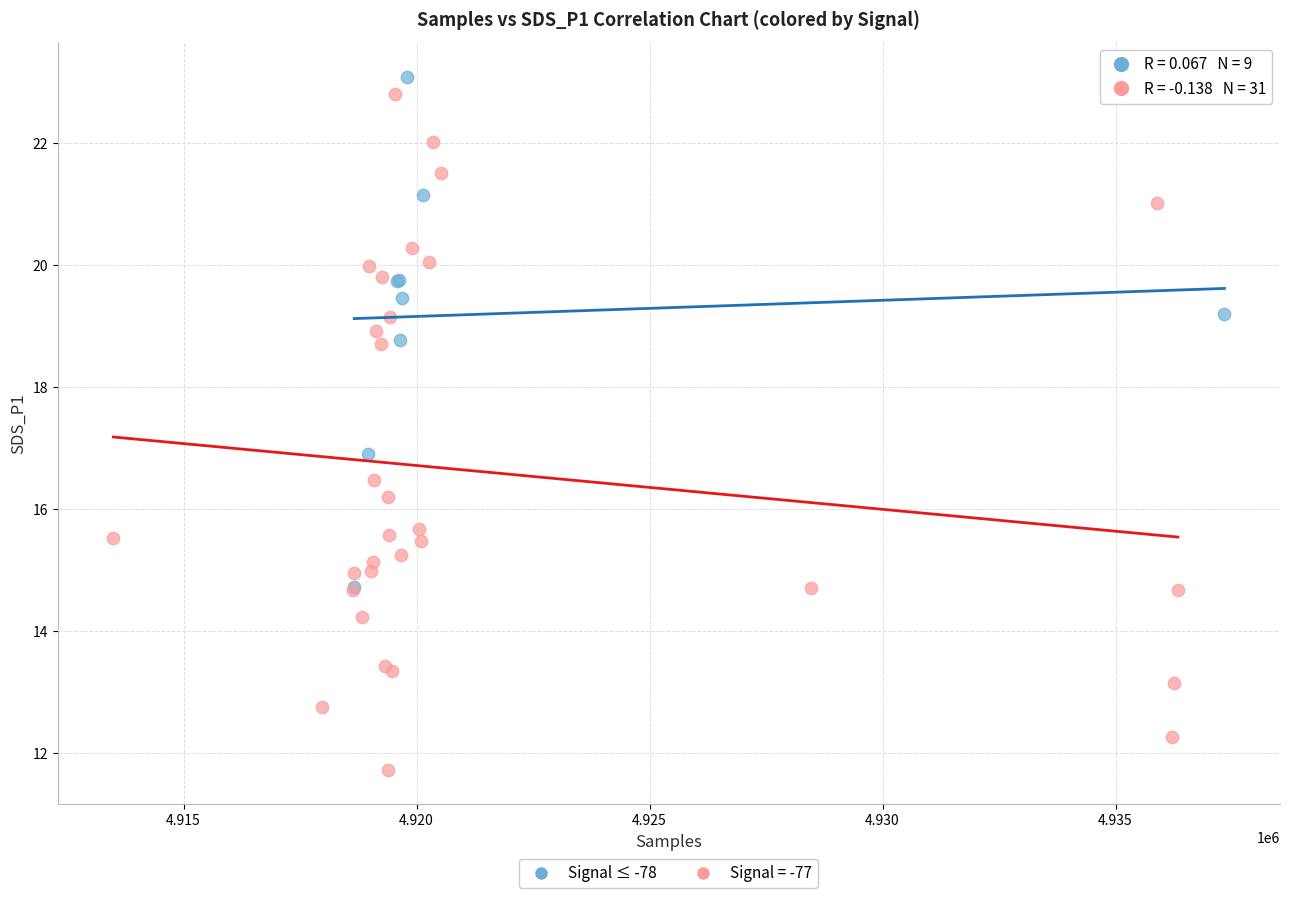

Which series has the widest spread of Y values?

Signal = -77